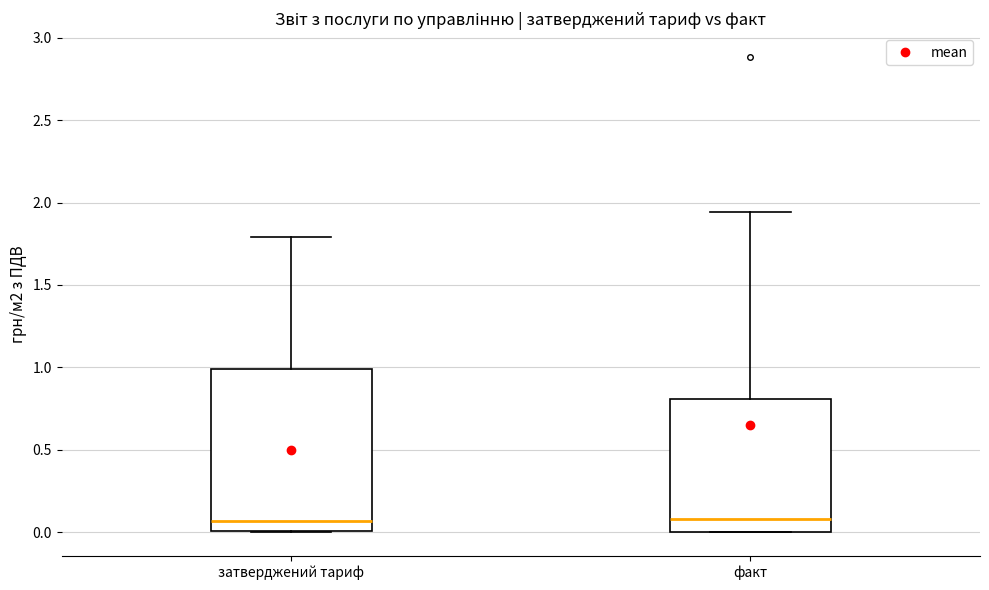

Reading left to right, read every box against the y-axis: the position of its median line, the range the box covers, and the ends of its whiskers. The values are not printed on the chart, so give them approximately, as read against the axis.

затверджений тариф: median 0.05, box 0.00 to 1.00, whiskers 0.00 to 1.80
факт: median 0.10, box 0.00 to 0.80, whiskers 0.00 to 1.95